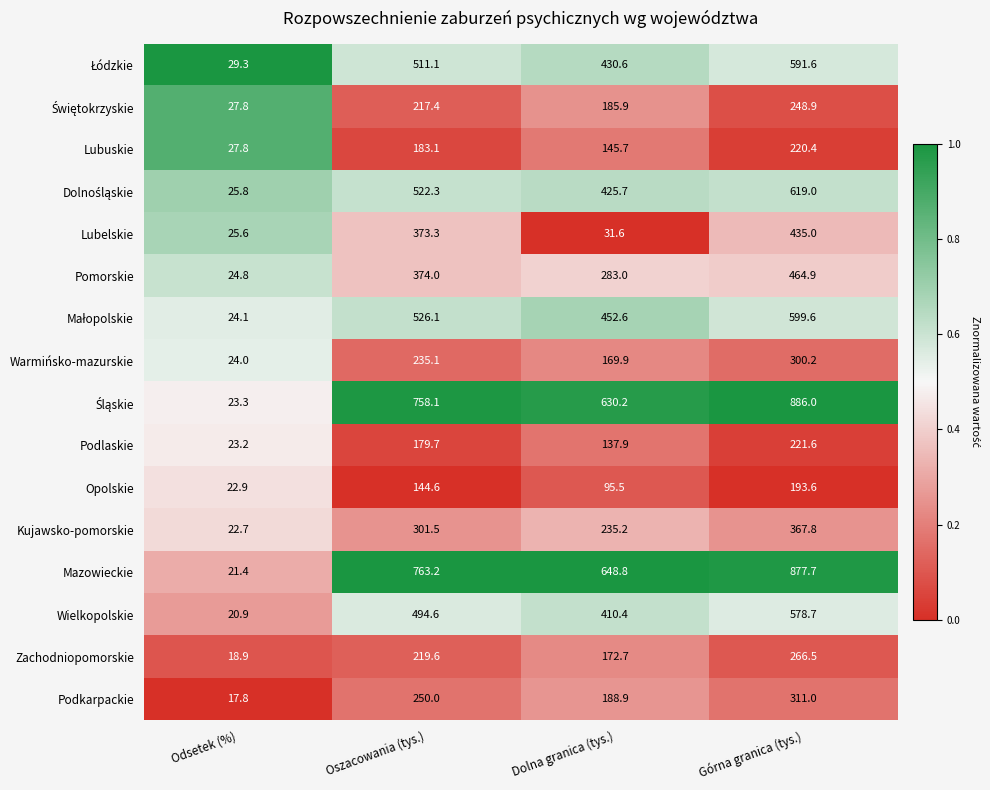

What is the sum of all Warmińsko-mazurskie values?

729.2